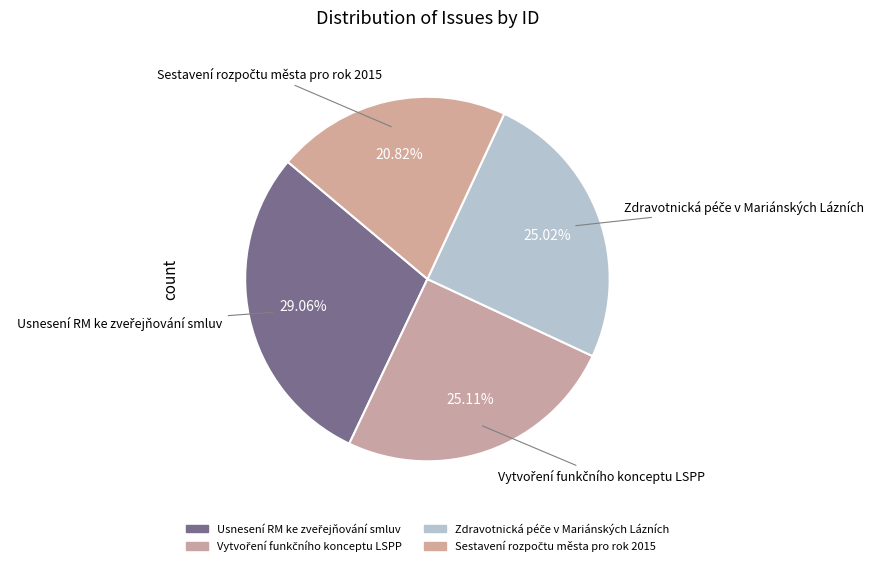

Is there a majority slice in this chart?

No